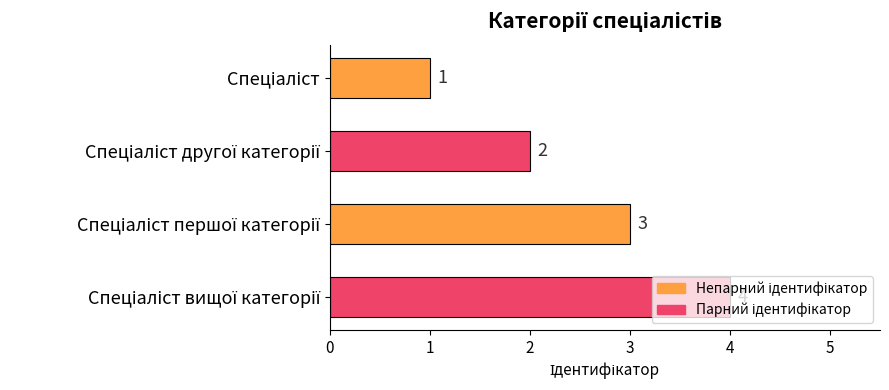

How many series are shown in this chart?

1